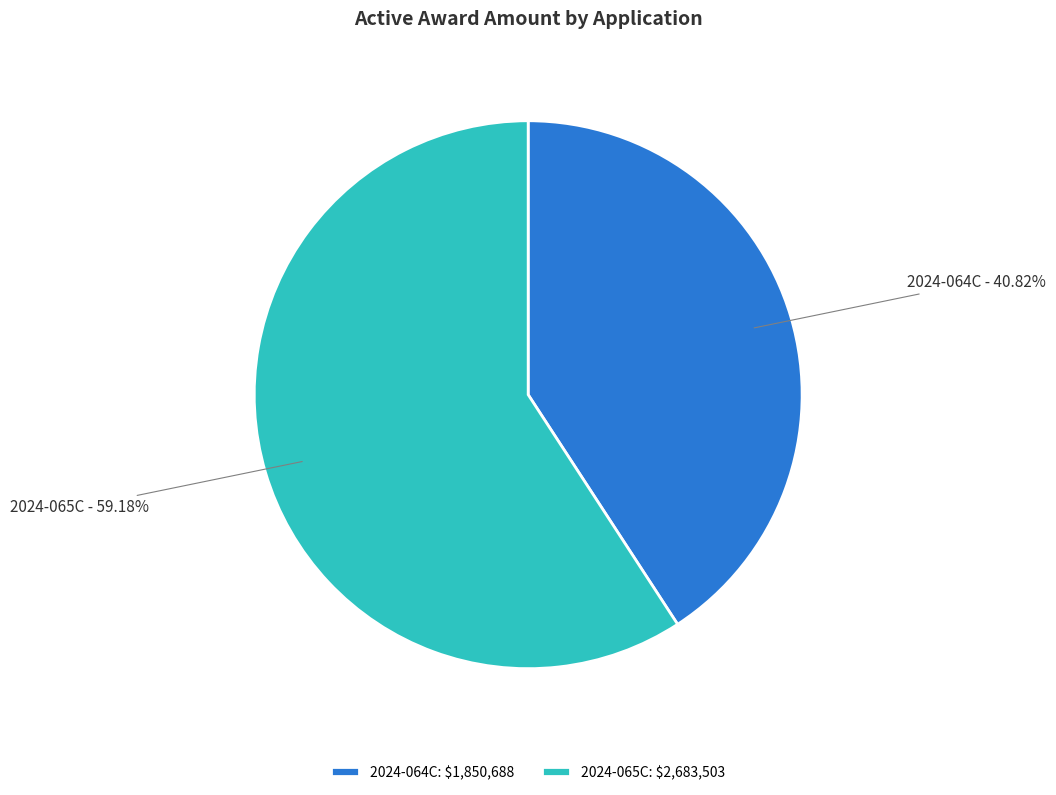

To the nearest percent, what is the average slice percentage?

50%